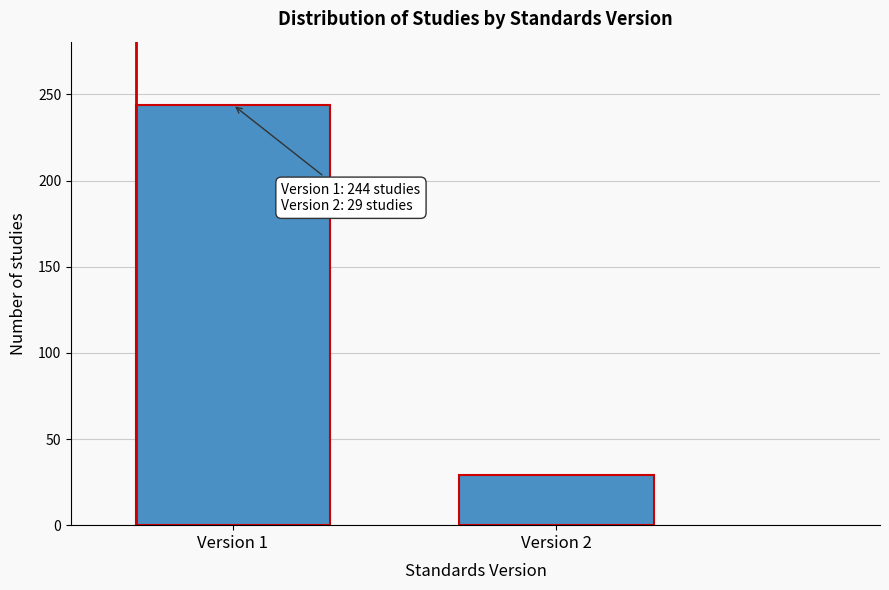

Reading right to left, list all the values displayed in this chart.

Version 2=29	Version 1=244